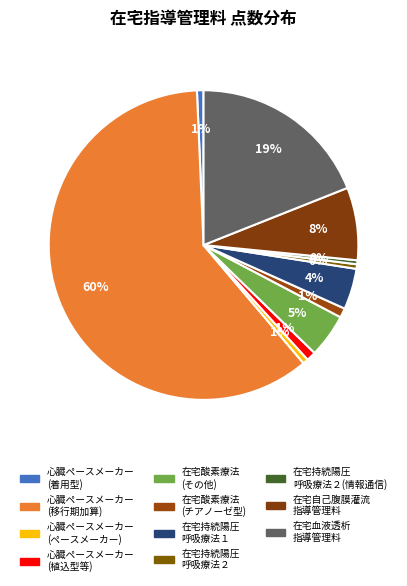

How many slices are in this pie chart?

11